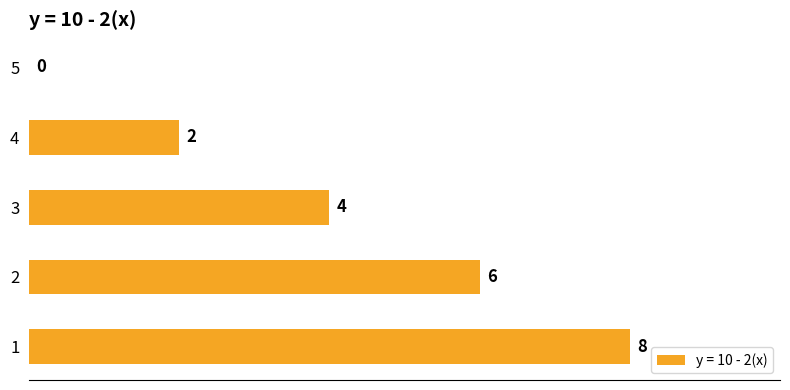

What is the change in value from 2 to 3?

-2